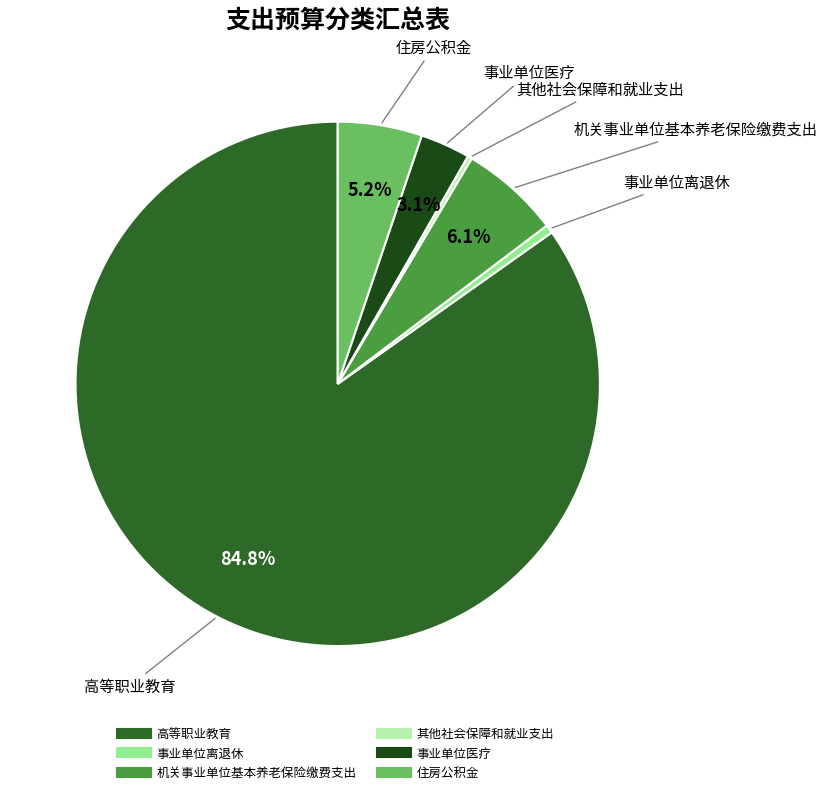

Is 高等职业教育 the majority of the pie?

Yes